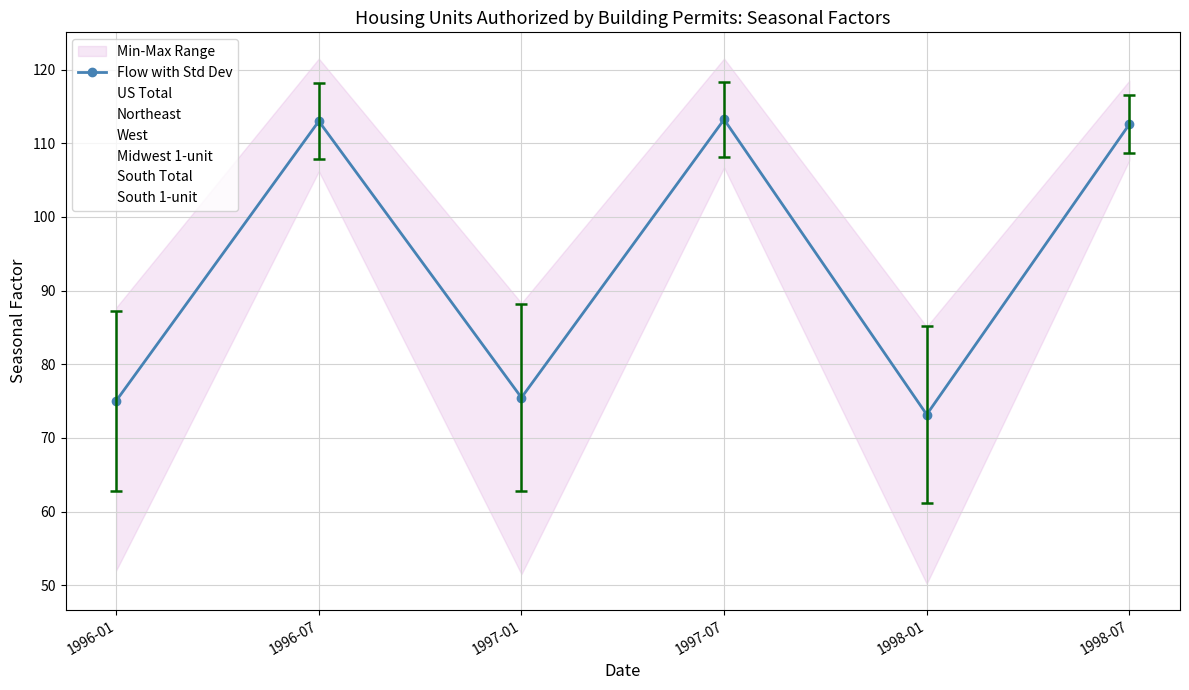

At which label does South_1unit first exceed 106?

1996-07